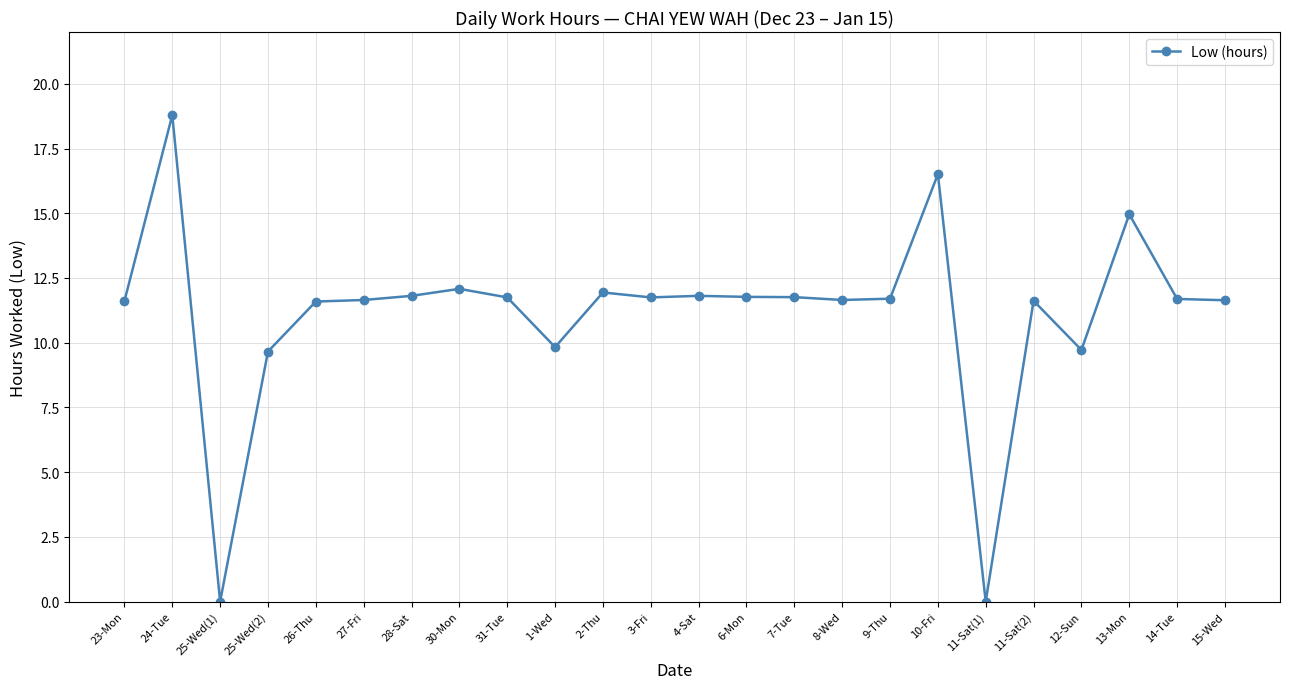

What is the maximum value shown in the chart?

18.8